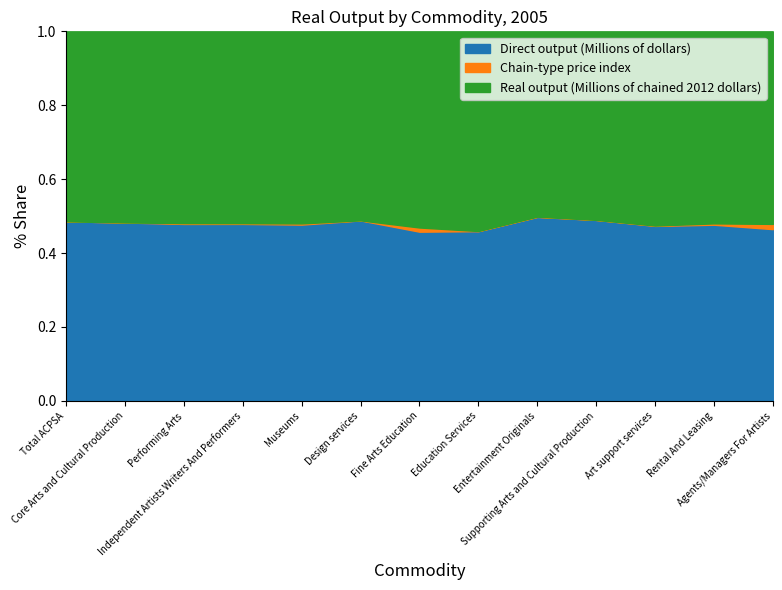

At Supporting Arts and Cultural Production, list the series in order from largest to smallest.

Real output (Millions of chained 2012 dollars), Direct output (Millions of dollars), Chain-type price index